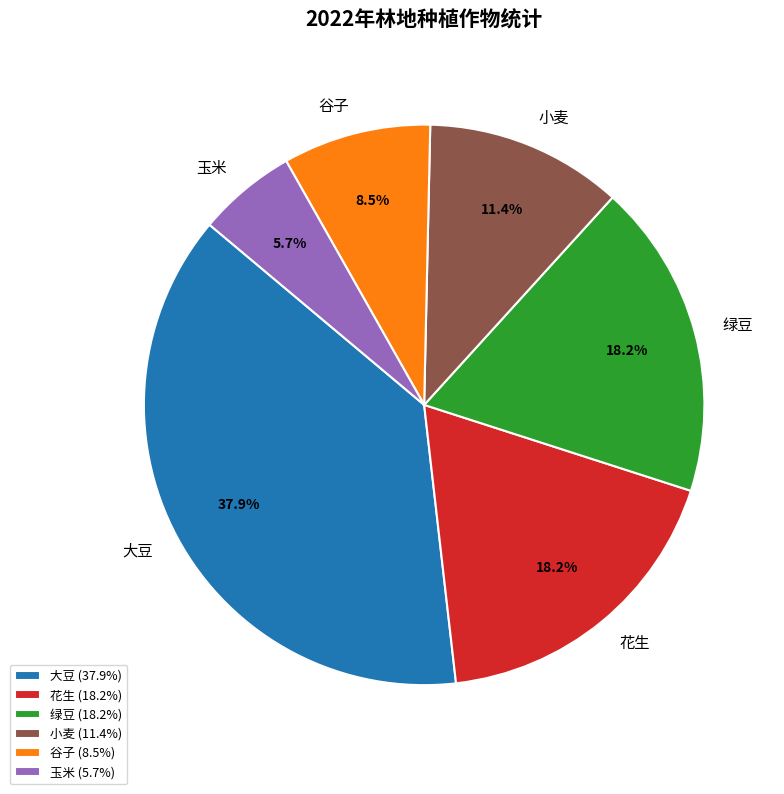

Approximately how many times larger is the value at 绿豆 compared to 谷子?

2.1